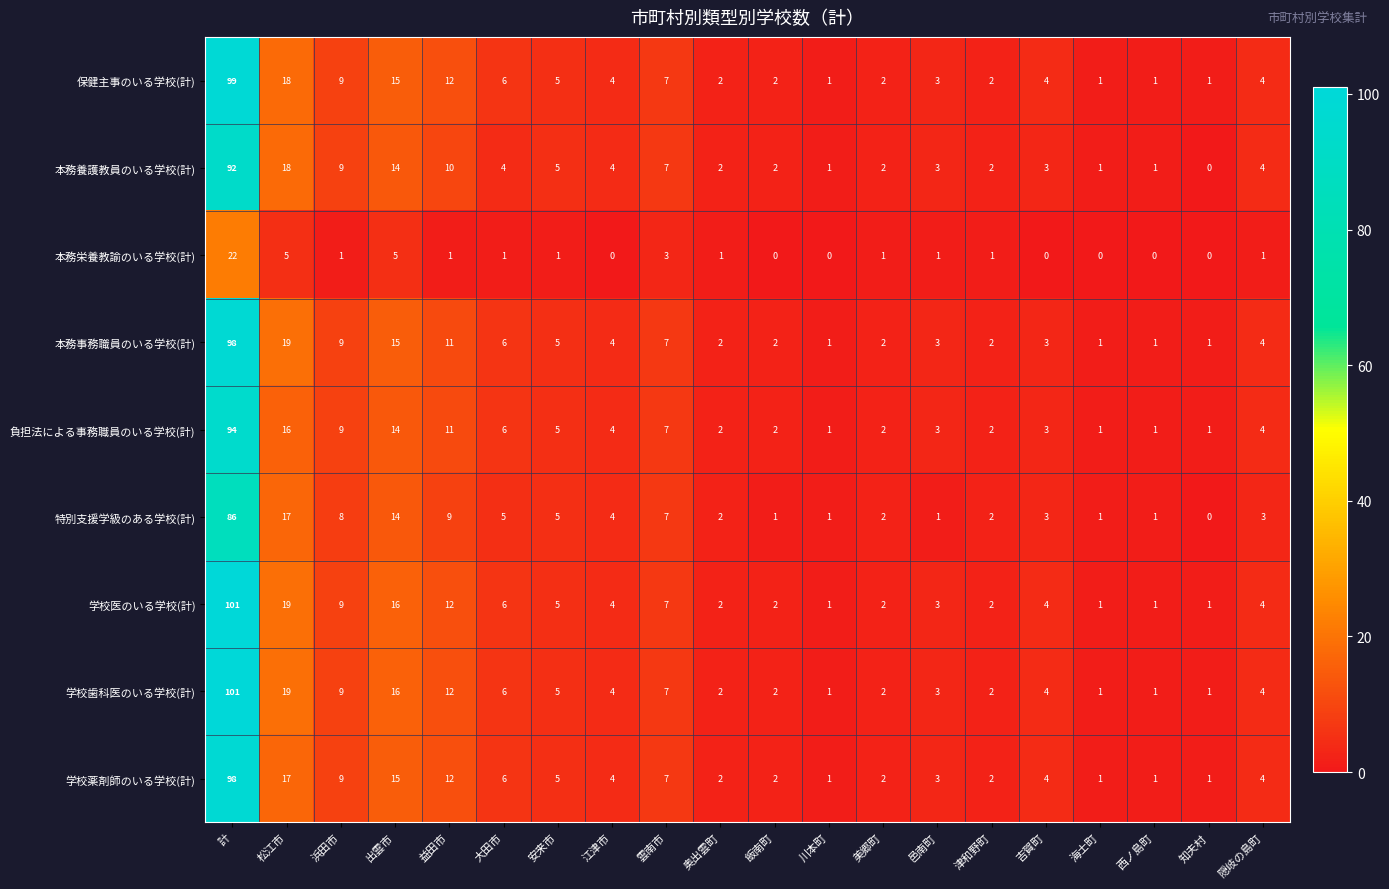

Where does the 本務養護教員のいる学校(計) series first go above 4?

計